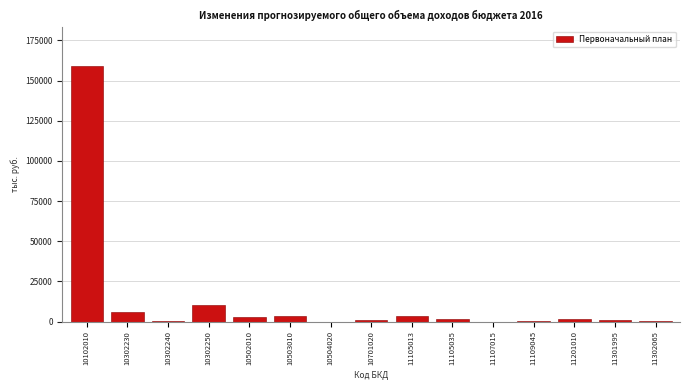

What is the sum of all values?

191843